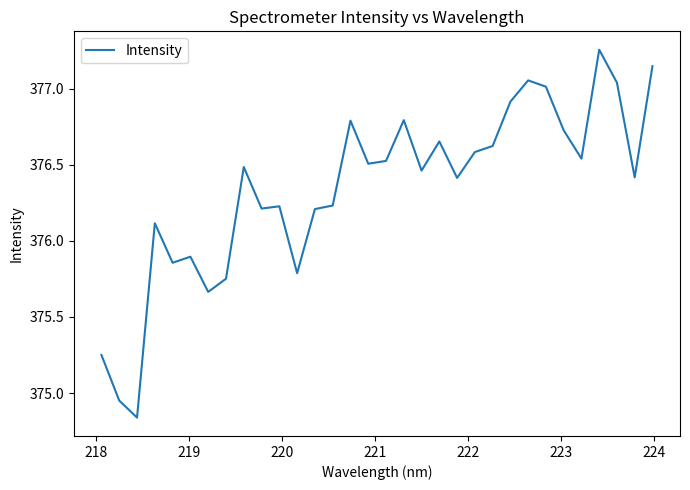

What is the difference between the maximum and minimum values?

2.4